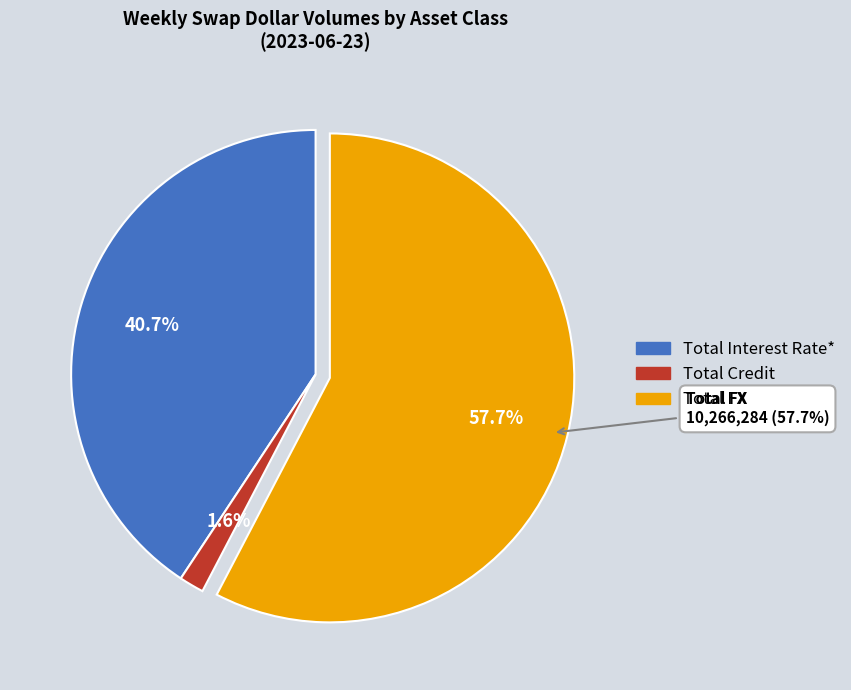

To the nearest percent, what portion does Total FX represent?

58%